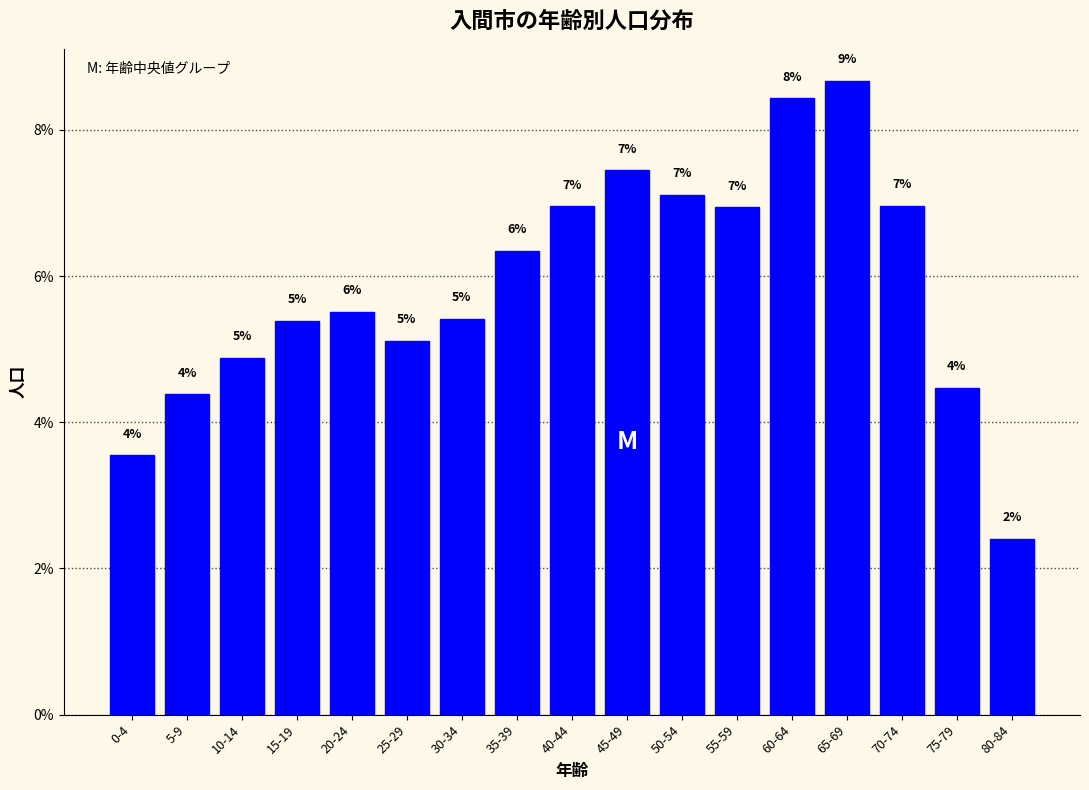

How many bars are there in total?

17